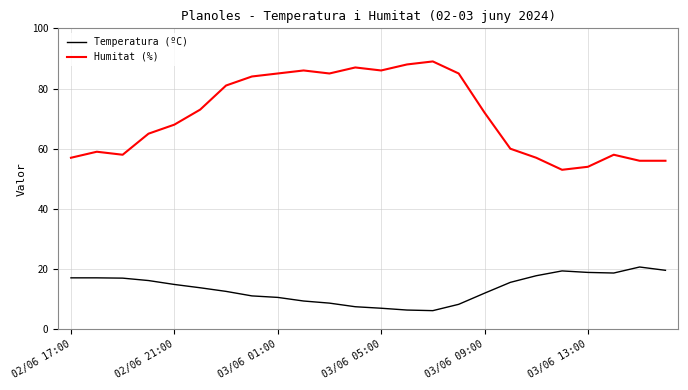

What is the difference between the maximum and minimum values in the Humitat (%) series?

36.0